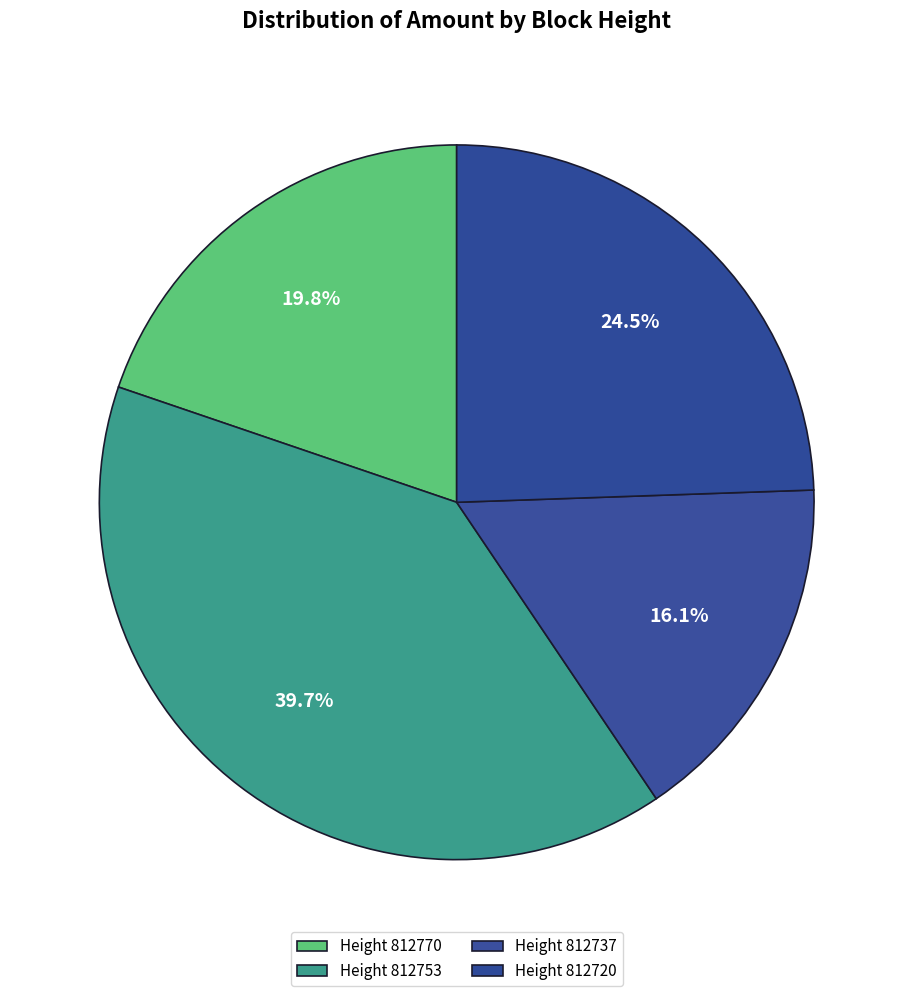

Which category has the smallest portion of the pie?

812737